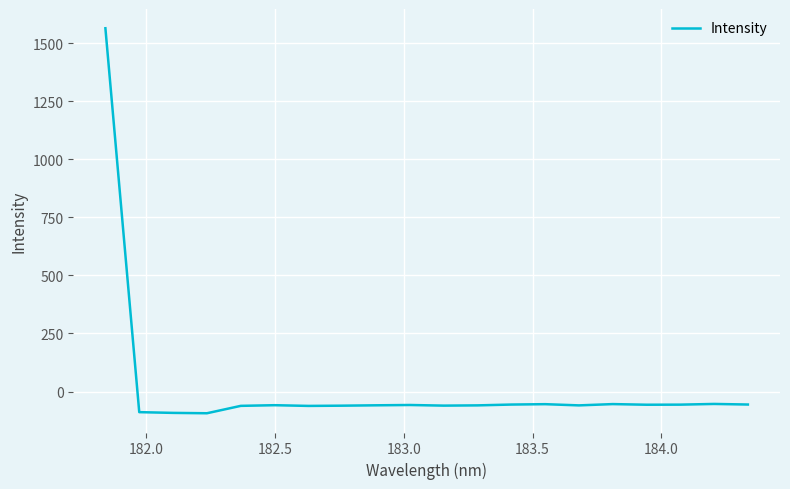

What is the difference between the maximum and minimum values?

1657.3